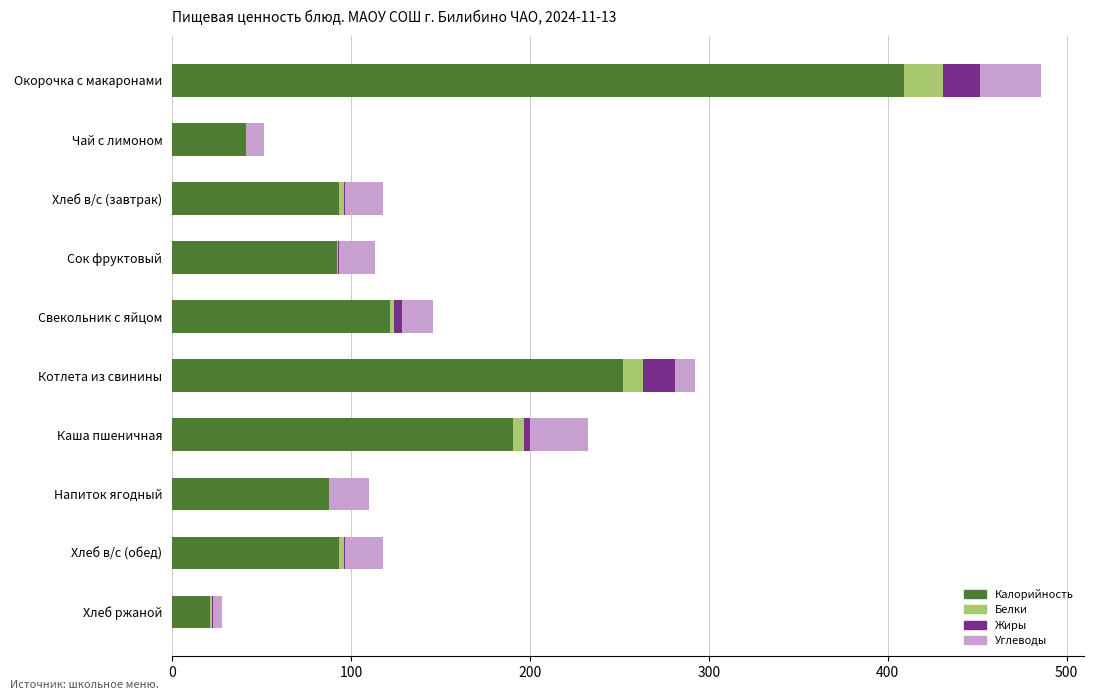

How many distinct data groups are displayed?

4